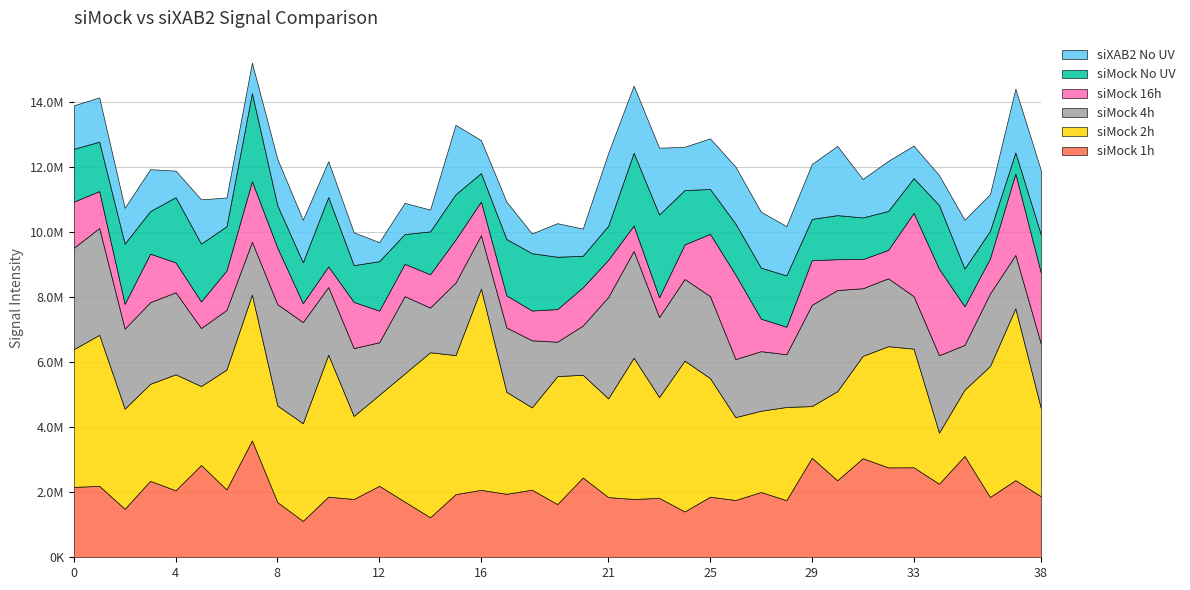

Reading left to right, transcribe all the data shown in this chart.

siMock 1h: 2162961	2196112	1491279	2350293	2058664	2836418	2085017	3591643	1695201	1118261	1864866	1792152	2197600	1711984	1229754	1939330	2072973	1950887	2077861	1634918	2452101	1849783	1793150	1826273	1408790	1861977	1760519	2007164	1755299	3060280	2367180	3045734	2764247	2766486	2261740	3115347	1855060	2371247	1876978
siMock 2h: 4234573	4642417	3078484	2980488	3565381	2425824	3685304	4483840	2970726	3001226	4362277	2551873	2796596	3937118	5071381	4276377	6185040	3136218	2529042	3934320	3158258	3034166	4341796	3098033	4635440	3644844	2547162	2496742	2865188	1586872	2738228	3144648	3724003	3646591	1570795	2035590	4021999	5280553	2716401
siMock 4h: 3117361	3282553	2459263	2509625	2521282	1784807	1831979	1620142	3113483	3109699	2078830	2087165	1614425	2378002	1375244	2229229	1642210	1977204	2063272	1057647	1512691	3117361	3282553	2459263	2509625	2521282	1784807	1831979	1620142	3113483	3109699	2078830	2087165	1614425	2378002	1375244	2229229	1642210	1977204
siMock 16h: 1419114	1134656	761773	1491806	919654	815939	1212801	1863664	1735036	580634	634796	1418918	974601	993545	1022465	1322498	1036463	987289	915209	1002100	1175190	1142243	780039	609730	1063013	1913199	2596501	998999	846399	1372511	947280	895619	872499	2557310	2656783	1187417	1077842	2500739	2183447
siMock No UV: 1621996	1518913	1851585	1307498	2005773	1779904	1358128	2711012	1300954	1257922	2133188	1130007	1518119	914086	1318346	1391196	873226	1732374	1761669	1608696	970410	1047084	2237880	2542883	1669914	1380482	1568972	1568799	1576670	1268783	1354533	1281616	1197371	1070673	1960463	1161136	847916	649676	1172734
siXAB2 No UV: 1335971	1361833	1099444	1288959	814359	1359973	884503	934634	1427682	1306310	1101034	1009273	585441	960430	669407	2135545	1011544	1148831	606377	1032104	833523	2238740	2062382	2052458	1331700	1555142	1751069	1718519	1516238	1685176	2127120	1181984	1540143	998295	919821	1501720	1126799	1959836	1976824